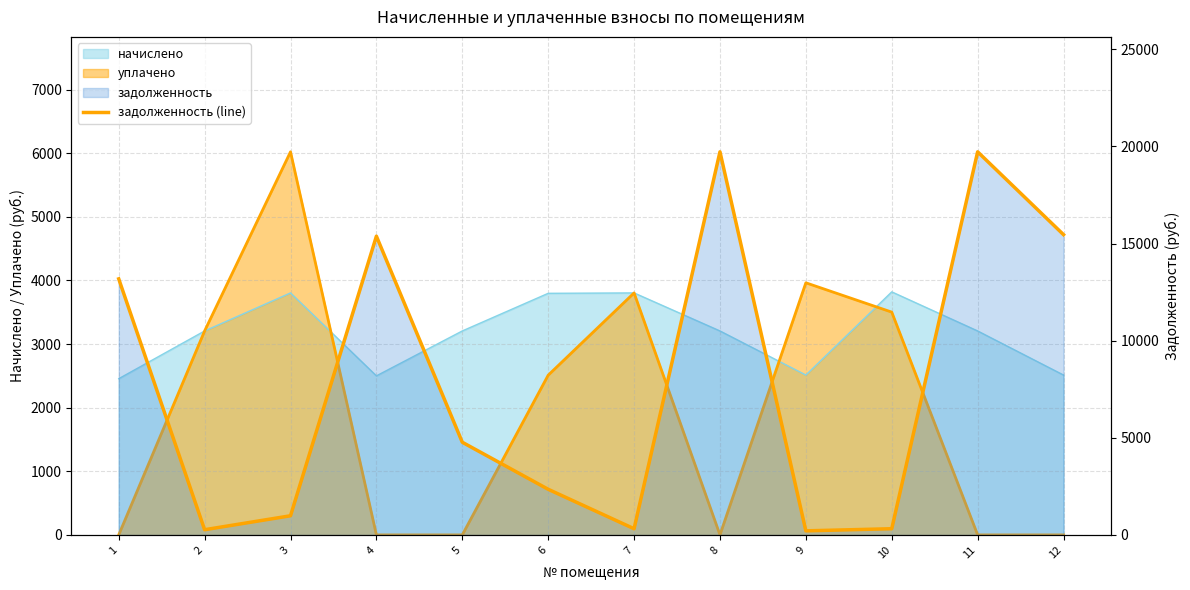

What is the change in value from 4 to 7?

-15064.0